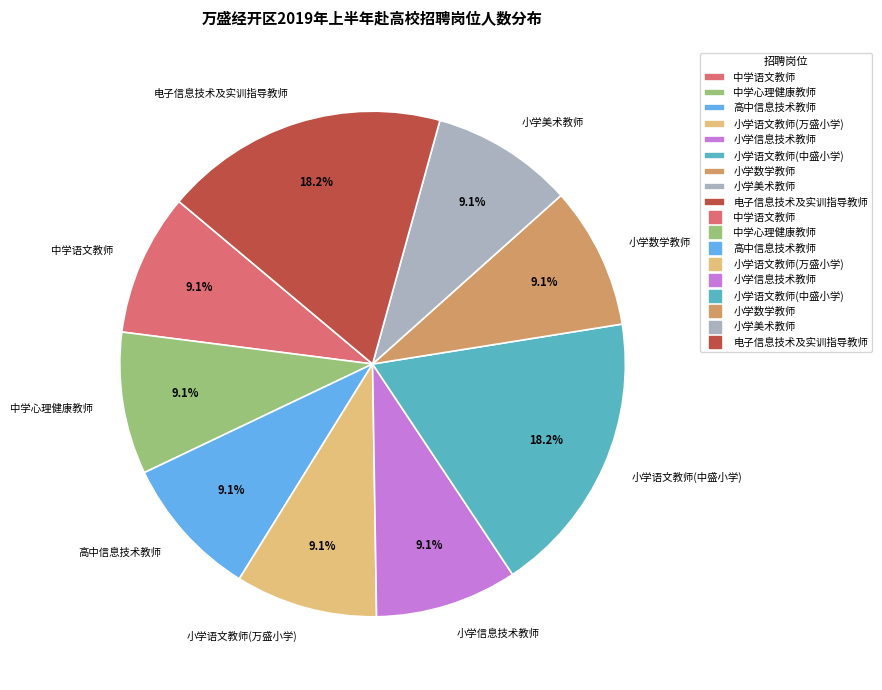

Approximately how many times larger is the value at 小学数学教师 compared to 中学语文教师?

1.0